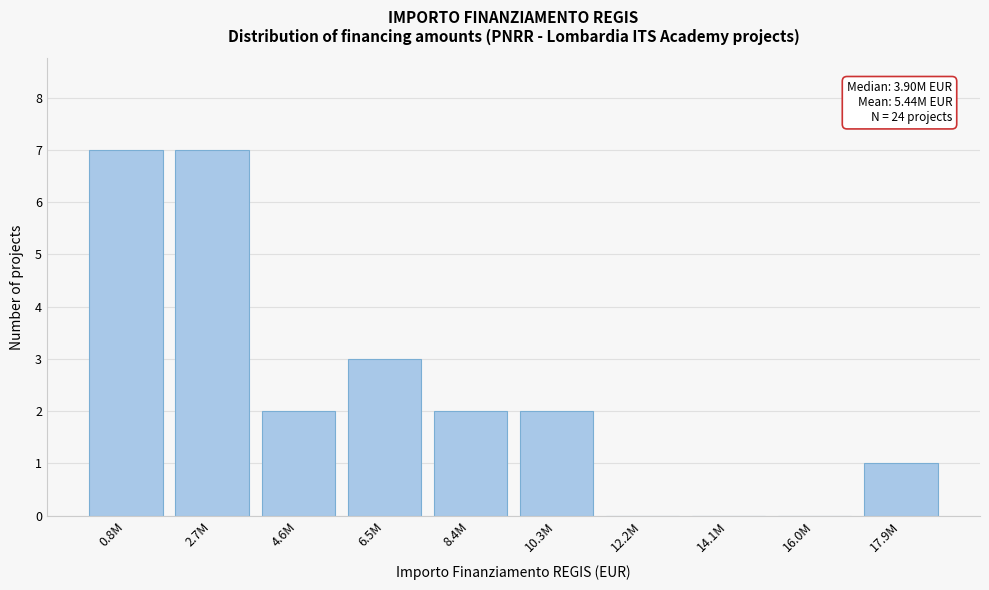

Reading left to right, transcribe all the data shown in this chart.

0.8M=7	2.7M=7	4.6M=2	6.5M=3	8.4M=2	10.3M=2	12.2M=0	14.1M=0	16.0M=0	17.9M=1